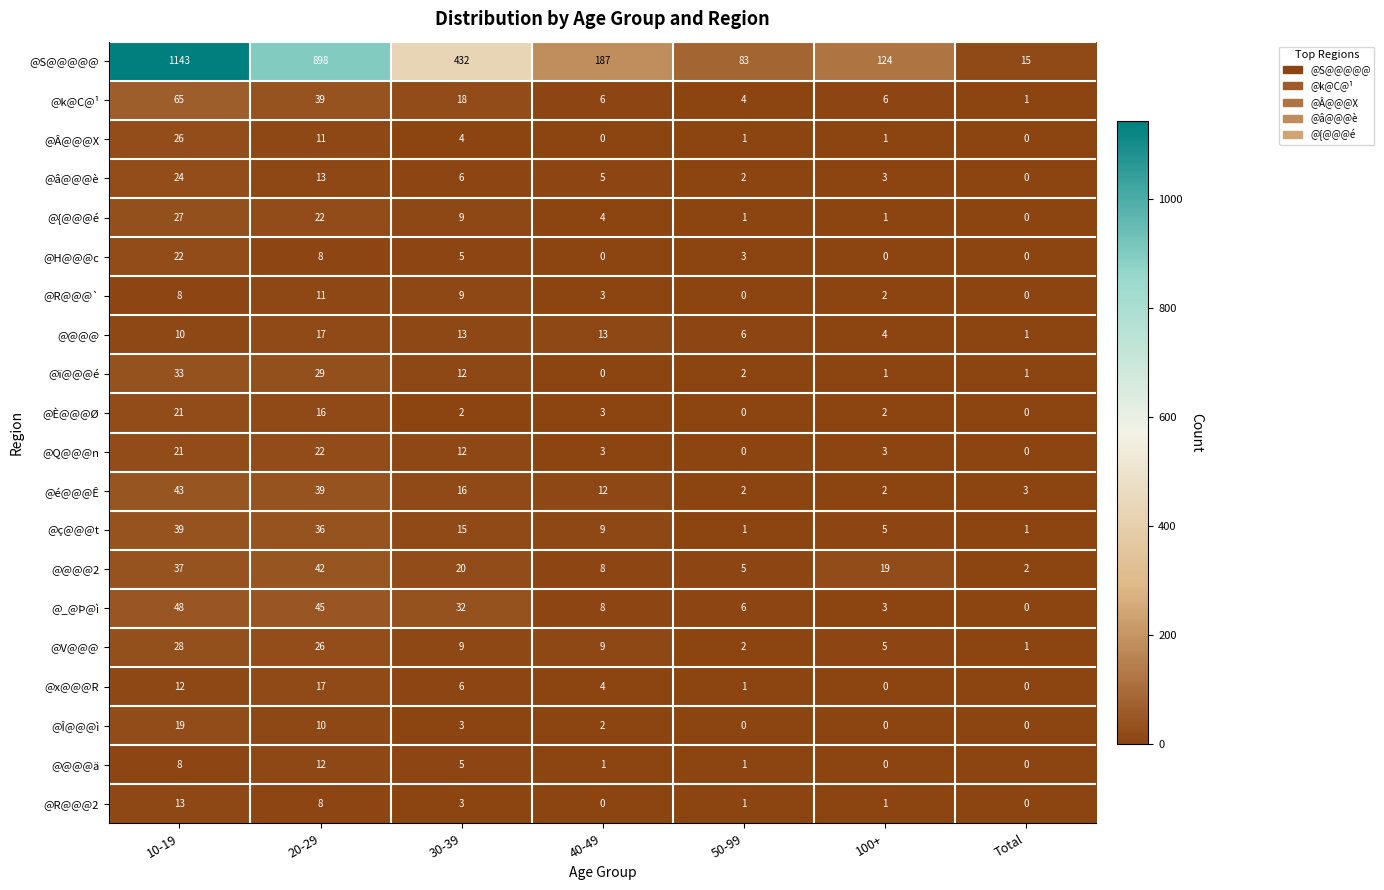

At which label does @_@Þ@ì reach its peak?

10-19